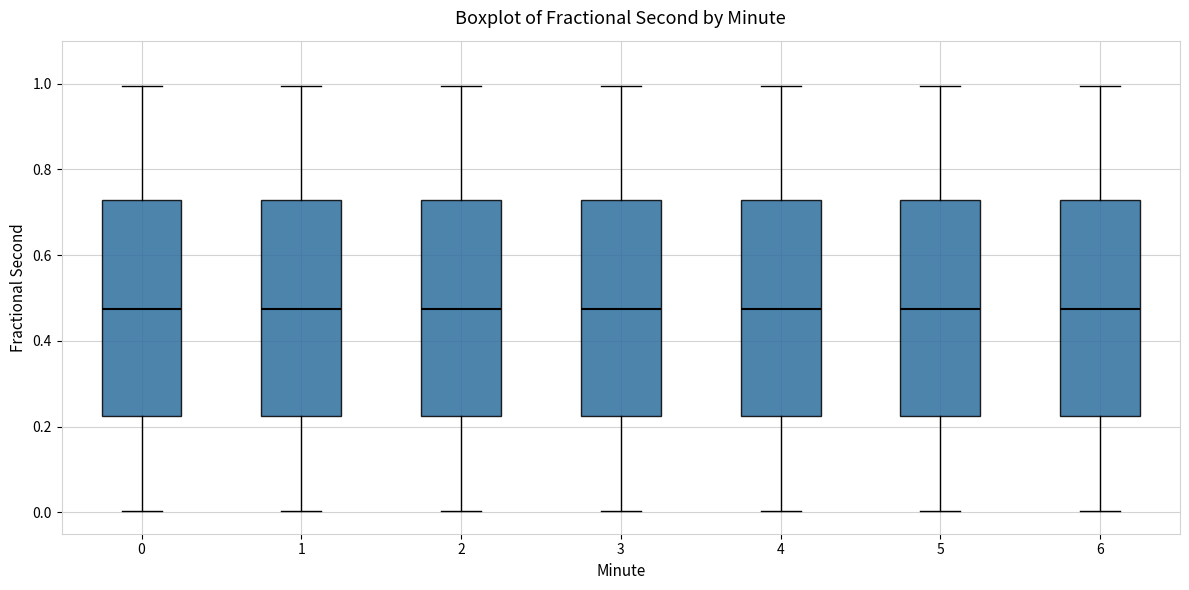

Reading left to right, read every box against the y-axis: the position of its median line, the range the box covers, and the ends of its whiskers. The values are not printed on the chart, so give them approximately, as read against the axis.

0: median 0.48, box 0.22 to 0.72, whiskers 0.00 to 1.00
1: median 0.48, box 0.22 to 0.72, whiskers 0.00 to 1.00
2: median 0.48, box 0.22 to 0.72, whiskers 0.00 to 1.00
3: median 0.48, box 0.22 to 0.72, whiskers 0.00 to 1.00
4: median 0.48, box 0.22 to 0.72, whiskers 0.00 to 1.00
5: median 0.48, box 0.22 to 0.72, whiskers 0.00 to 1.00
6: median 0.48, box 0.22 to 0.72, whiskers 0.00 to 1.00